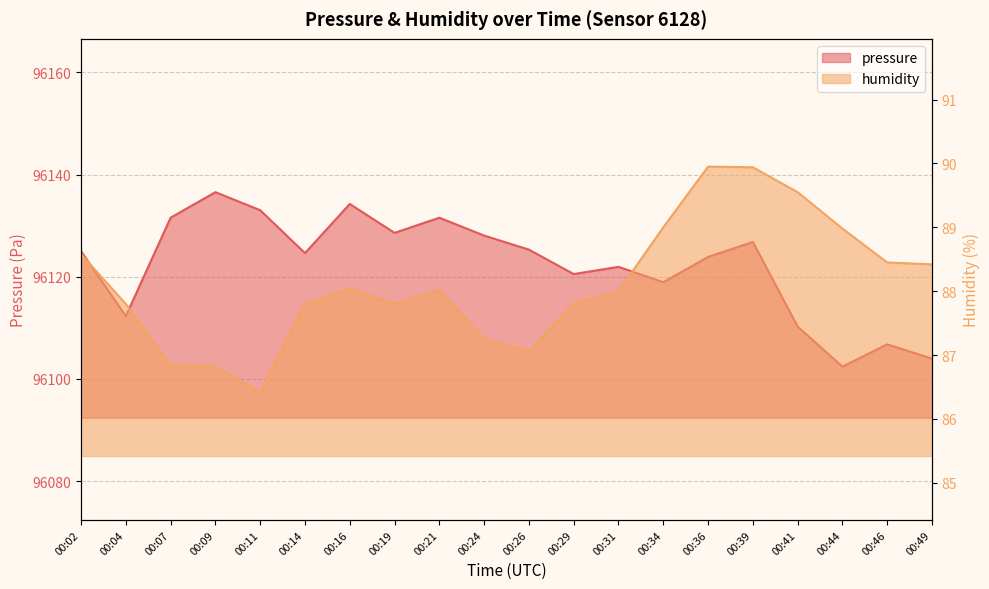

How many interior local peaks does the humidity series have?

3